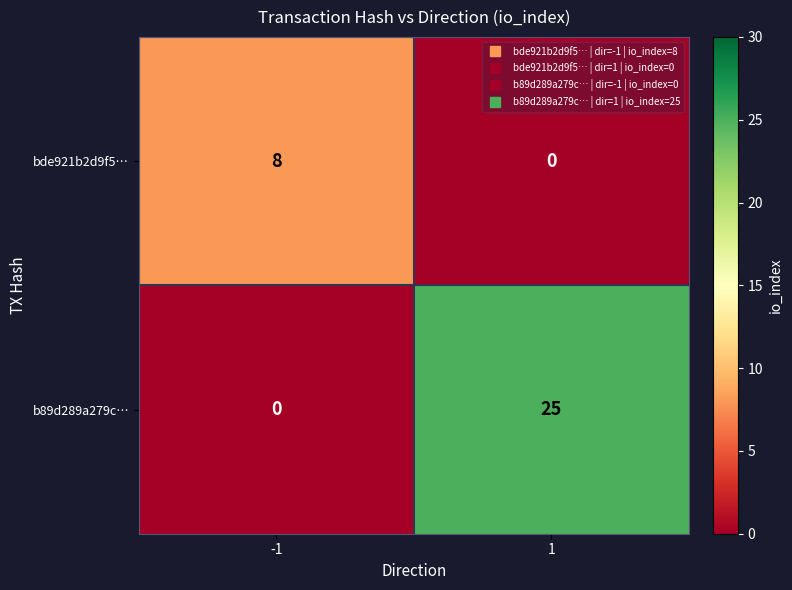

Reading right to left, transcribe all the data shown in this chart.

bde921b2d9f5…: 1=0	-1=8
b89d289a279c…: 1=25	-1=0